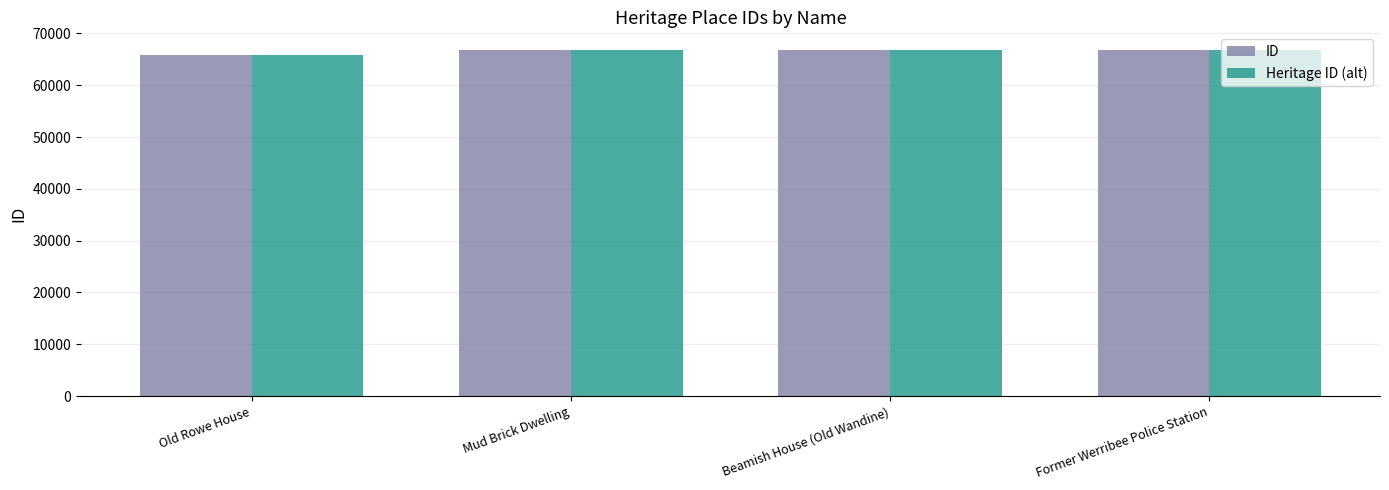

At which label does ID reach its minimum?

Old Rowe House